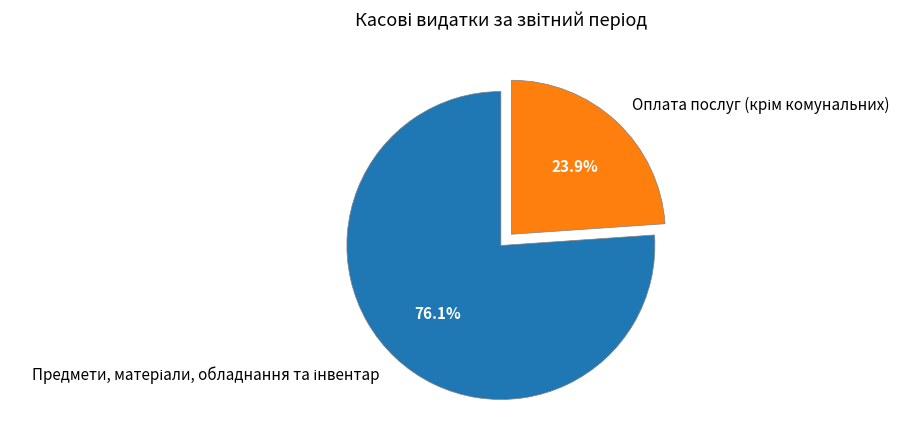

Does any single category account for the majority?

Yes